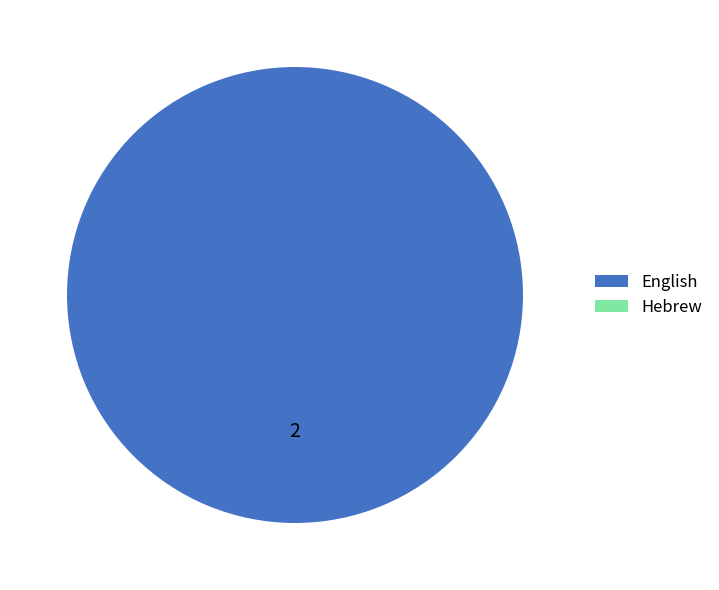

What is the largest slice in the pie chart?

English